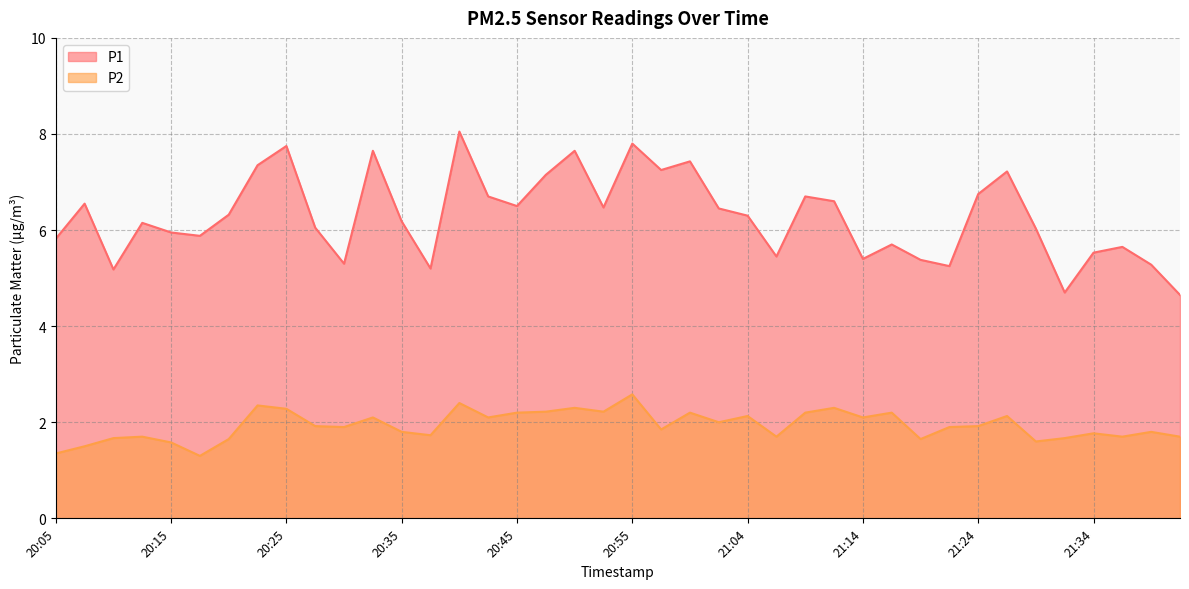

At which category is the sum across all series the highest?

20:40